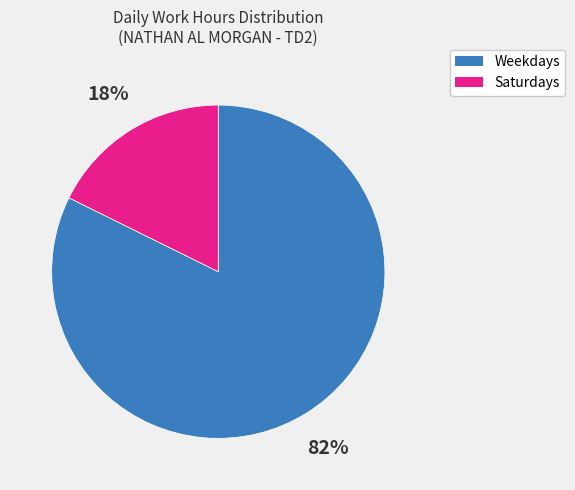

How many segments does this pie chart have?

2